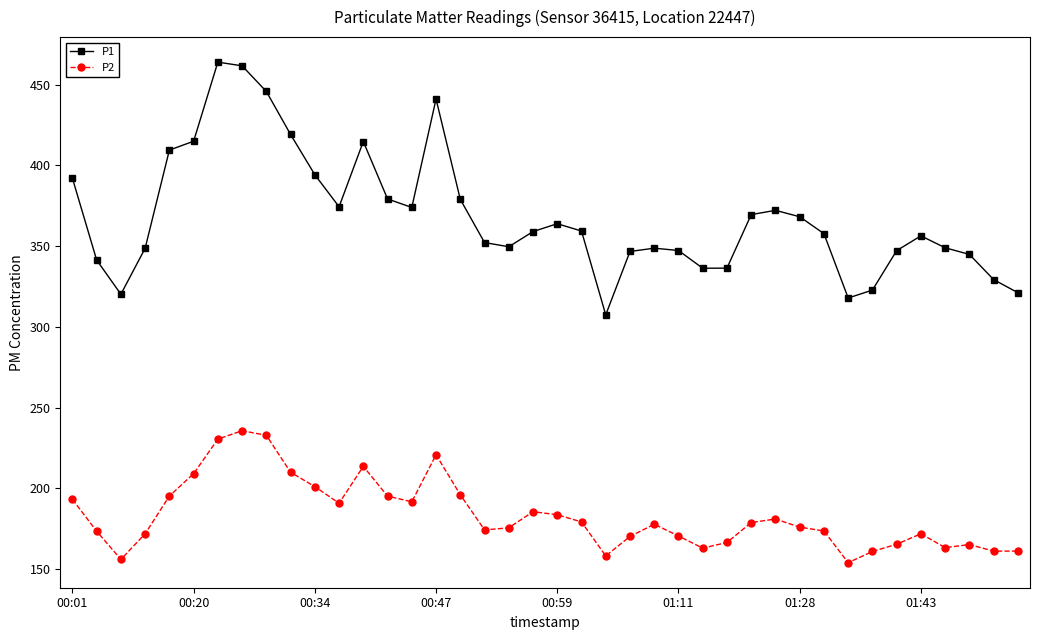

True or false: P2 and P1 cross at least once.

False